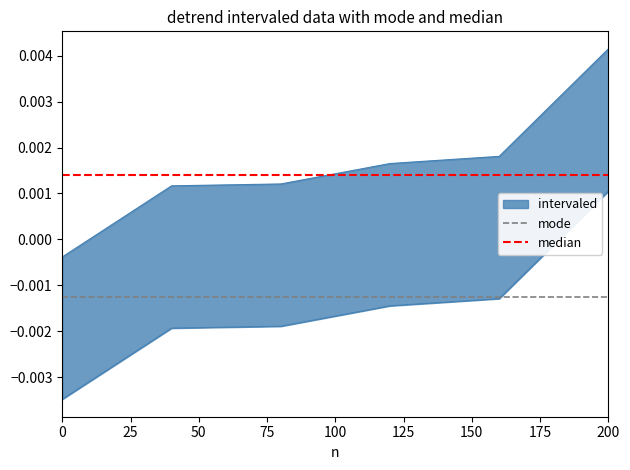

Rank the series by their average value, from lowest to highest.

mode, median